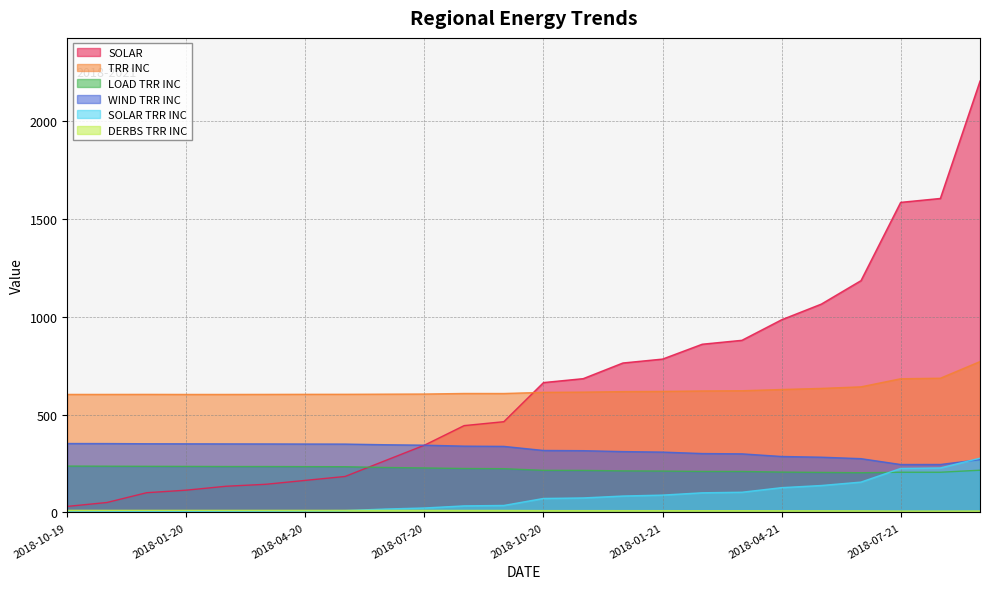

What is the lowest value of the DERBS TRR INC series?

7.4